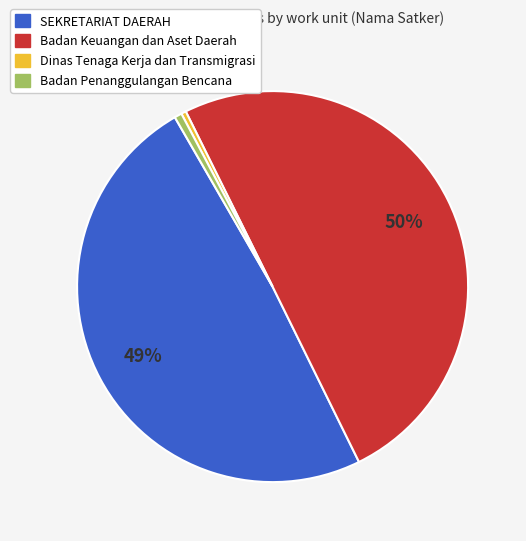

To the nearest percent, what is the average slice percentage?

25%